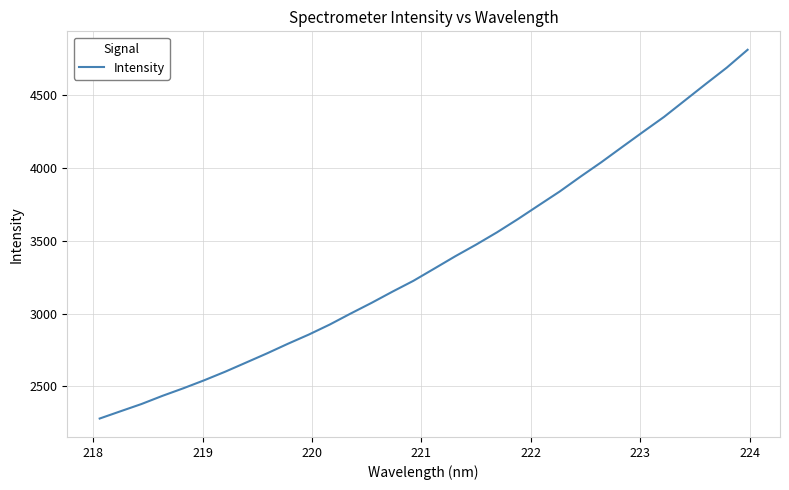

Does the chart have visible grid lines?

Yes